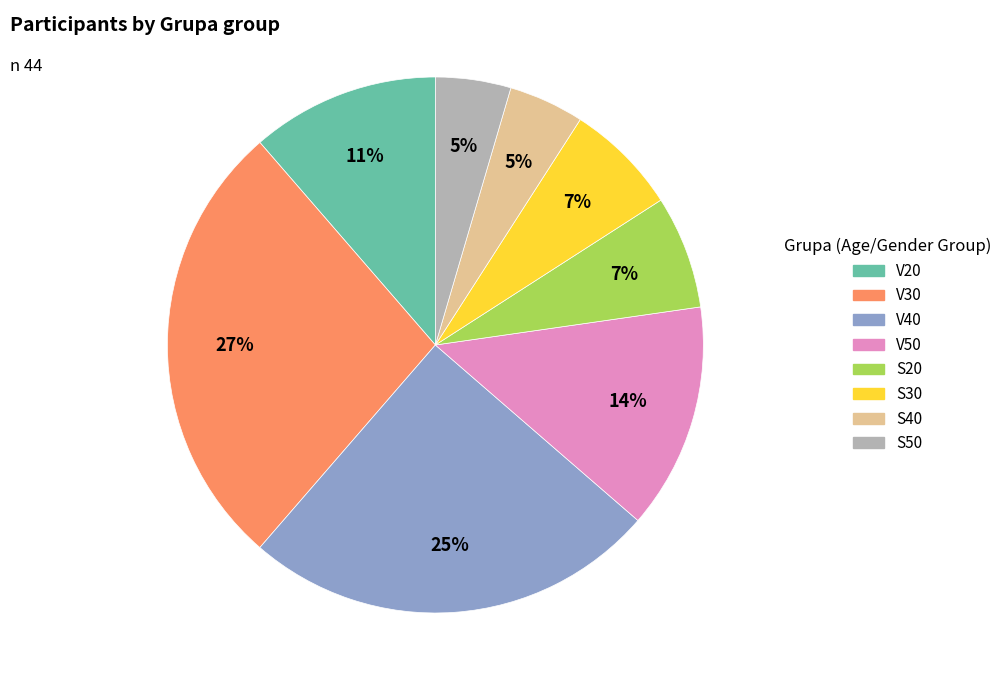

Which category has the biggest portion of the pie?

V30